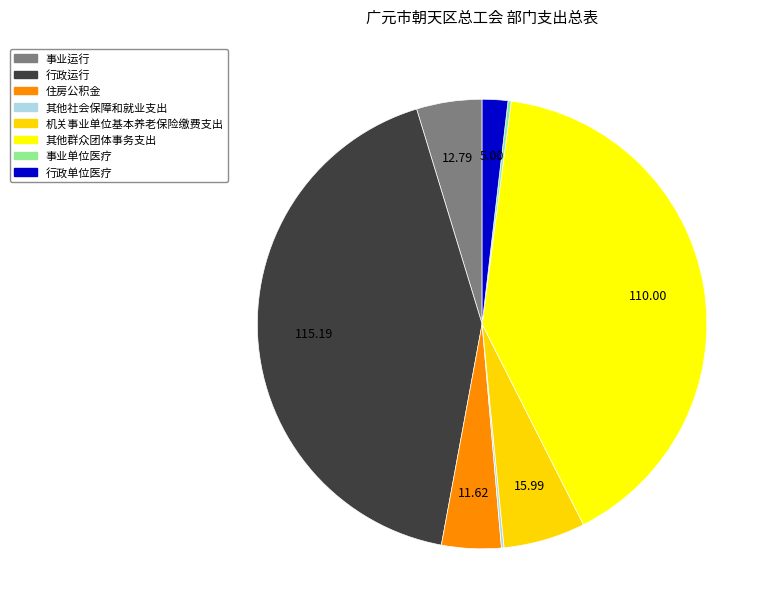

Does 住房公积金 represent more than half of the total?

No